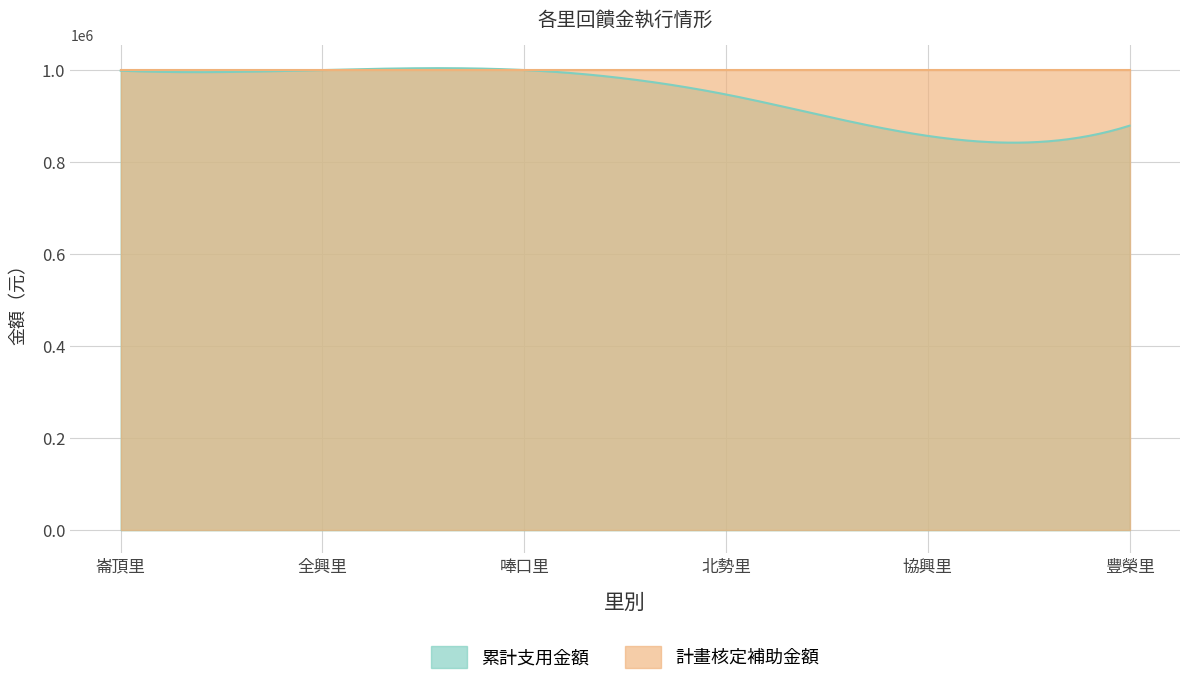

How many categories are shown in the chart?

6